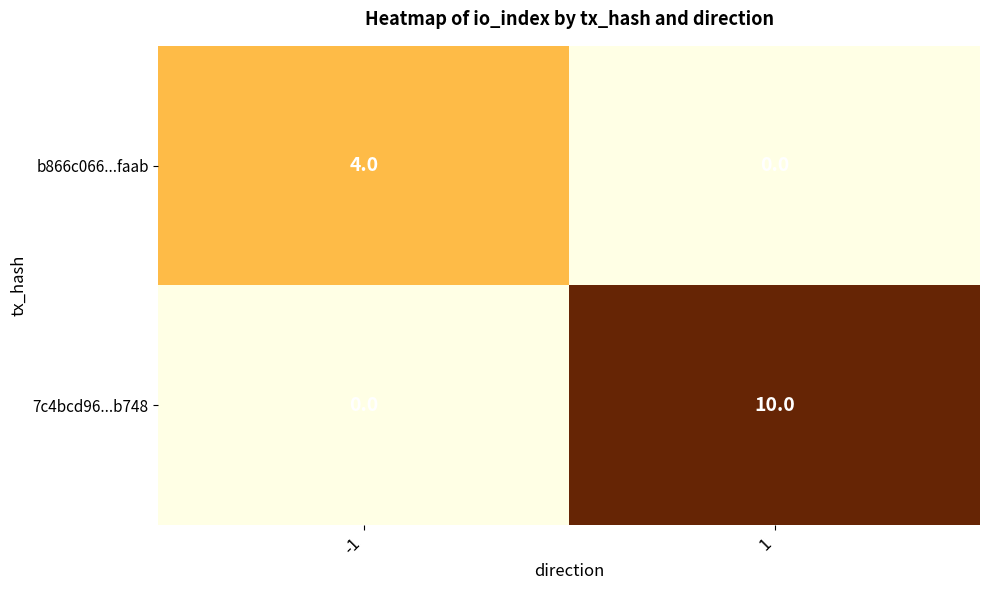

Rank the series at 1 from lowest to highest value.

b866c066...faab, 7c4bcd96...b748